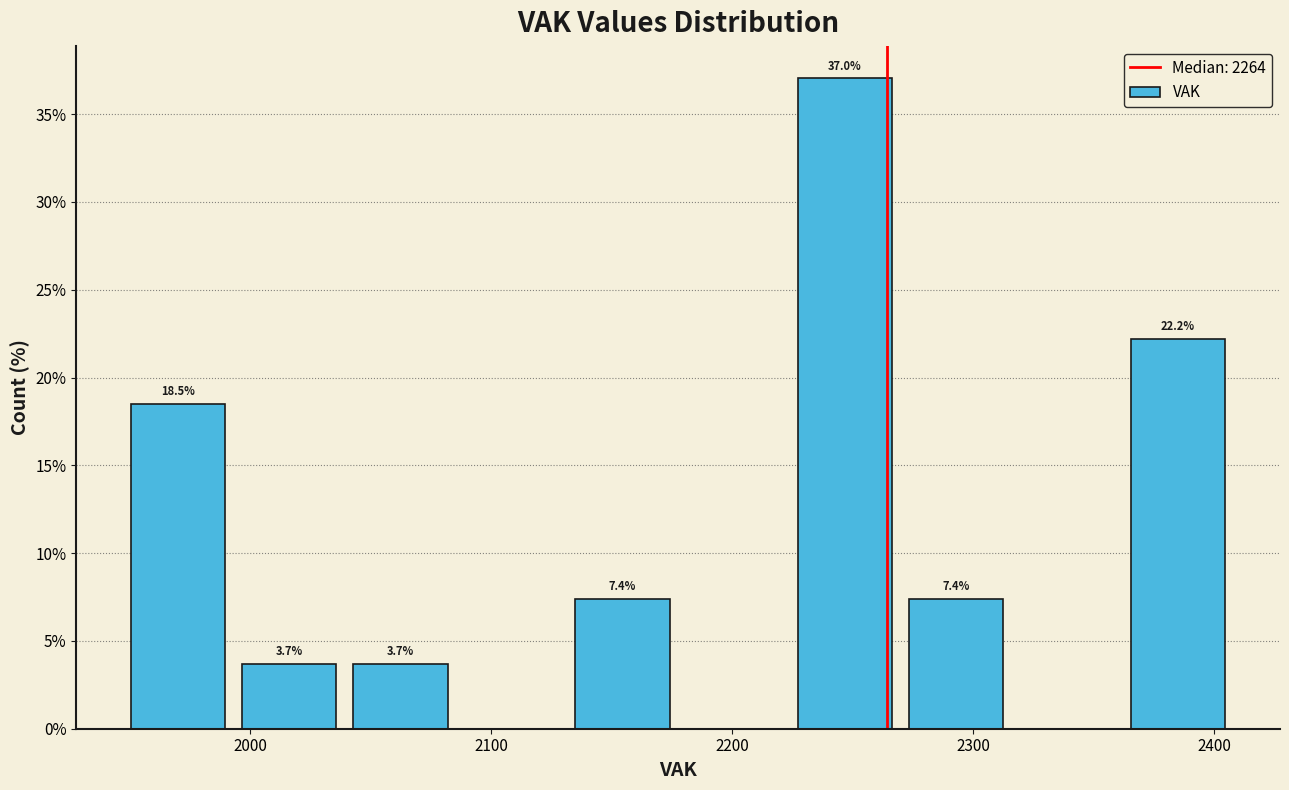

Which range on the x-axis has the tallest bar?

2220 to 2270